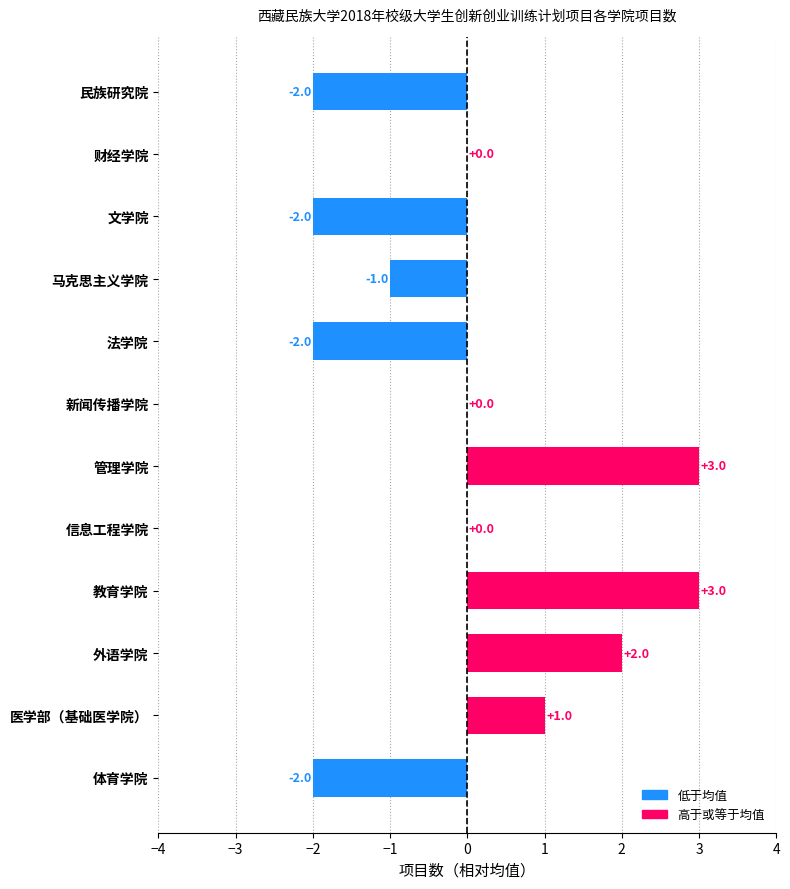

Reading bottom to top, what are all the values shown in this chart?

体育学院=-2	医学部（基础医学院）=1	外语学院=2	教育学院=3	信息工程学院=0	管理学院=3	新闻传播学院=0	法学院=-2	马克思主义学院=-1	文学院=-2	财经学院=0	民族研究院=-2